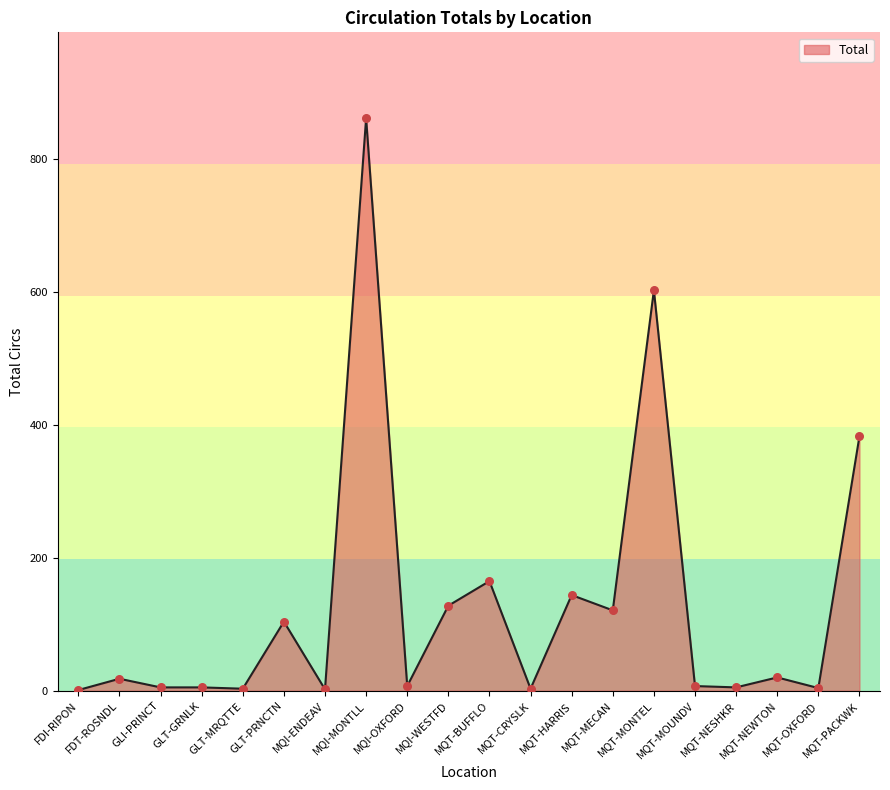

What is the difference between the maximum and minimum values?

861